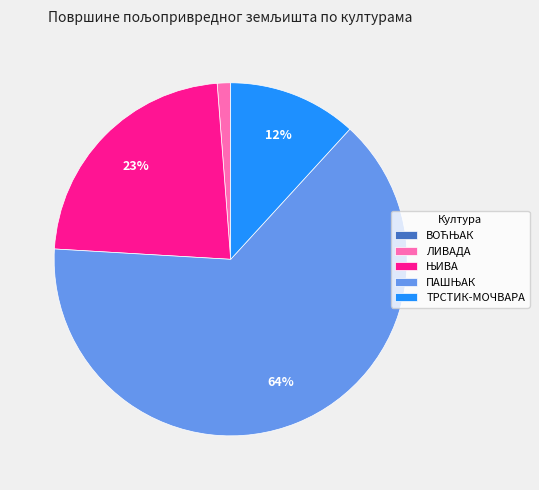

Does any single category account for the majority?

Yes